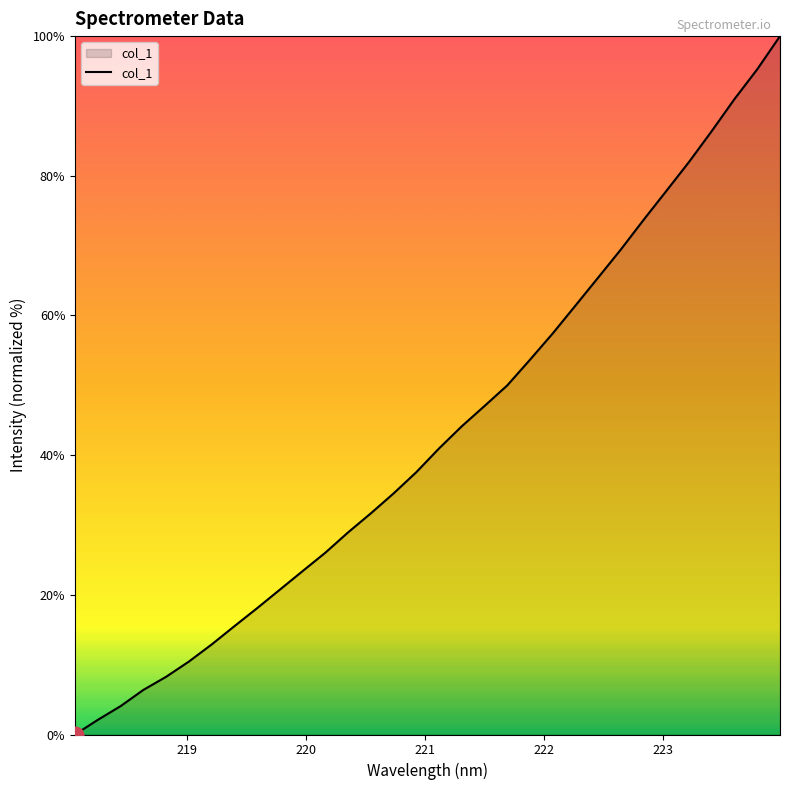

What is the greatest value displayed?

100.0